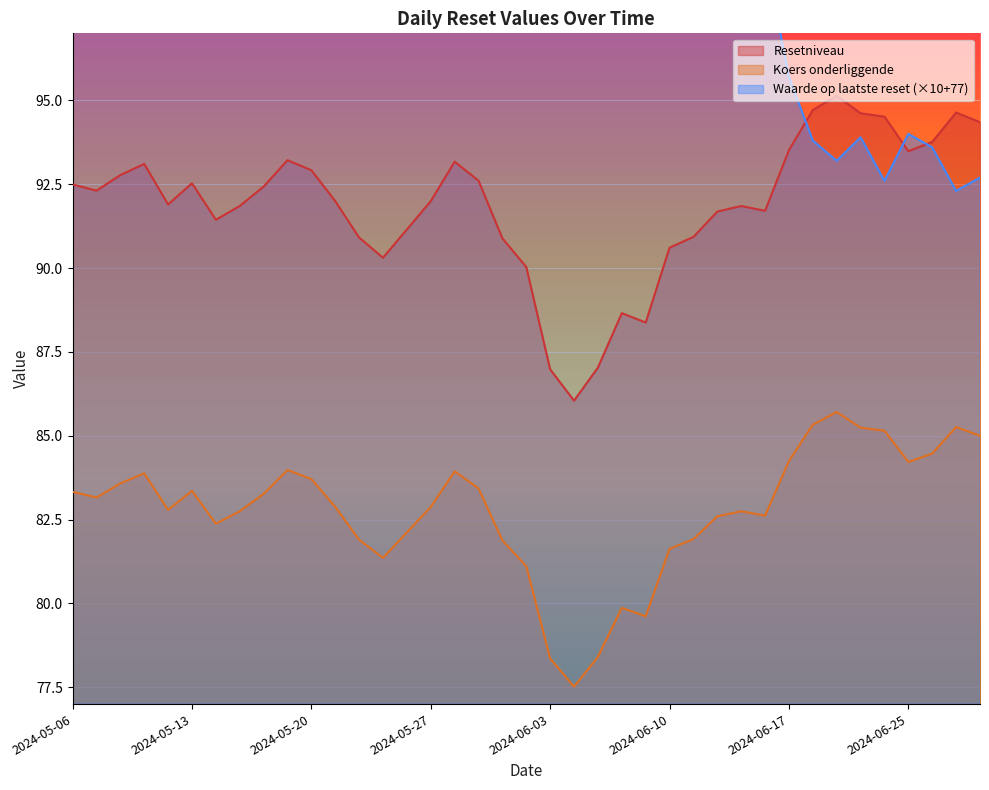

How many interior local valleys does the Waarde op laatste reset series have?

9